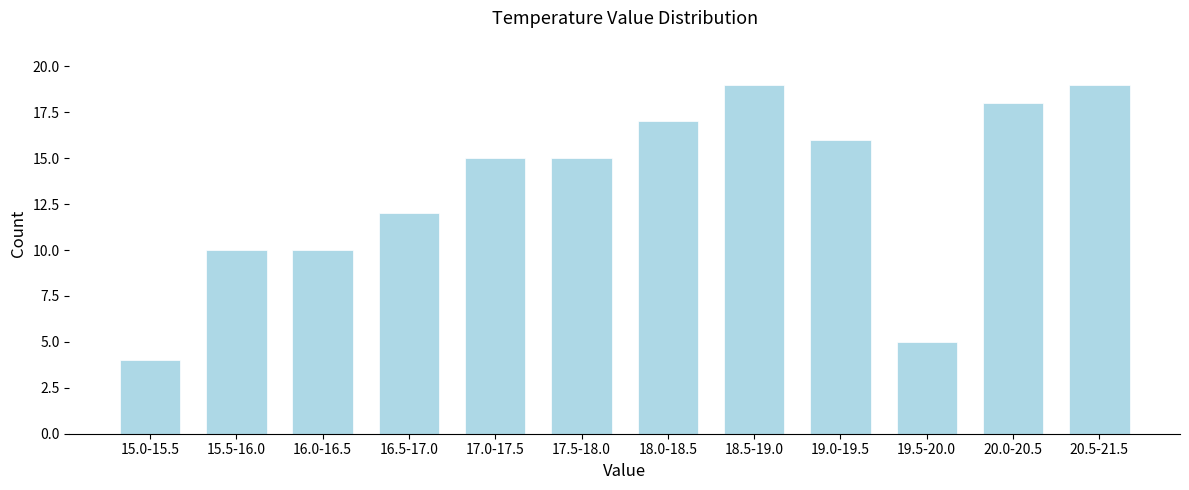

Reading left to right, transcribe all the data shown in this chart.

15.0-15.5=4	15.5-16.0=10	16.0-16.5=10	16.5-17.0=12	17.0-17.5=15	17.5-18.0=15	18.0-18.5=17	18.5-19.0=19	19.0-19.5=16	19.5-20.0=5	20.0-20.5=18	20.5-21.5=19